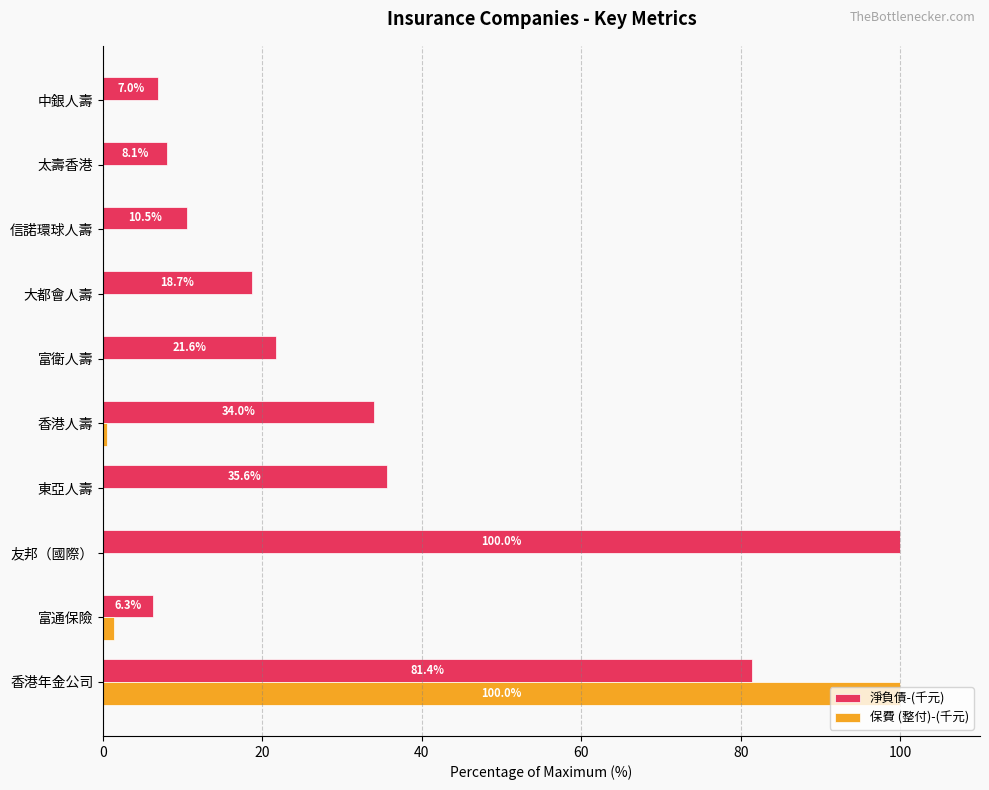

Read the 淨負債-(千元) value at 中銀人壽.

7.0